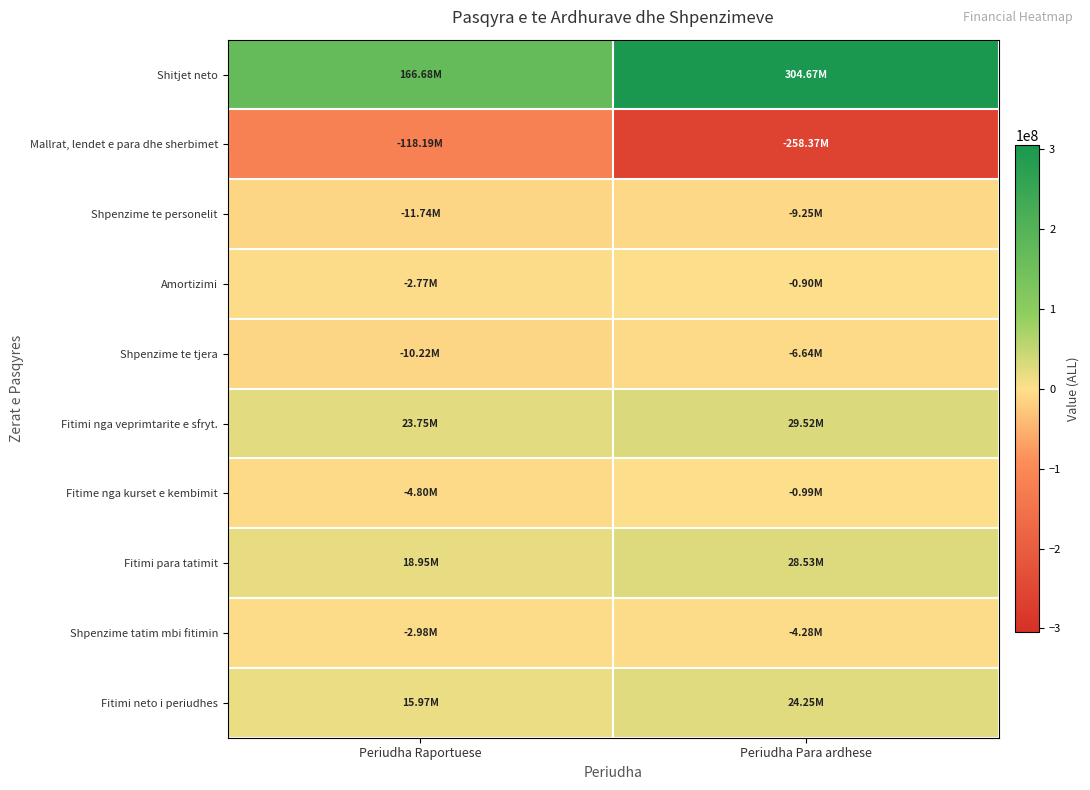

Which series changed the most between Periudha Raportuese and Periudha Para ardhese?

Mallrat, lendet e para dhe sherbimet